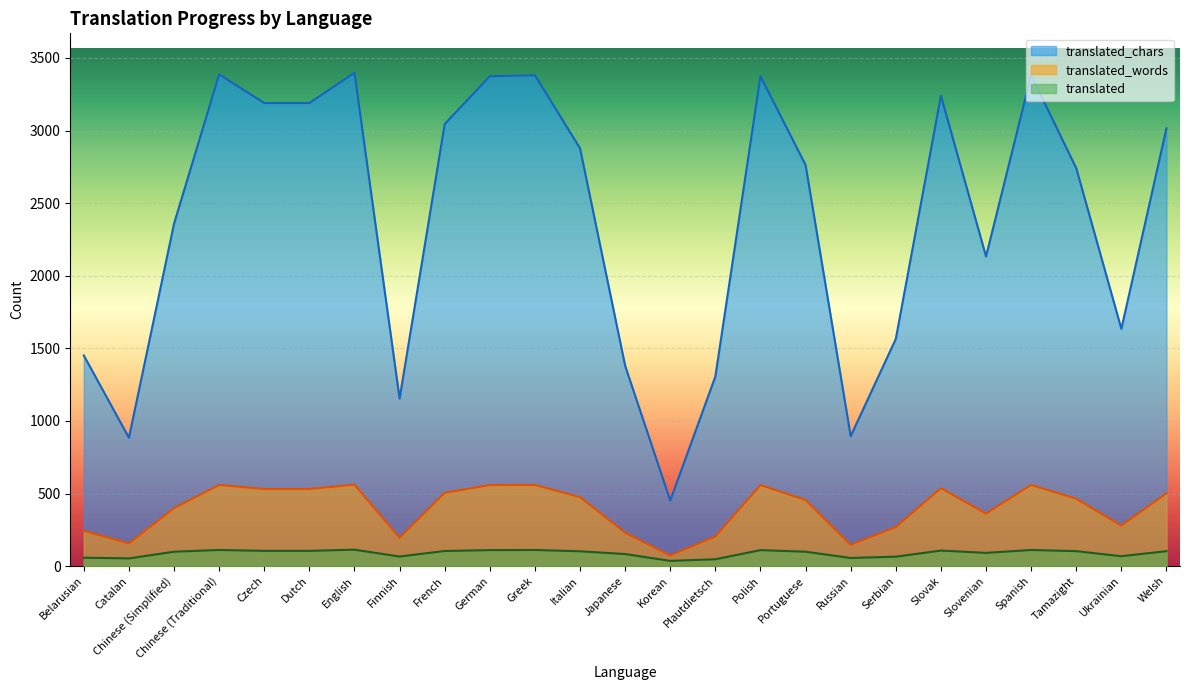

Reading left to right, transcribe all the data shown in this chart.

translated_chars: 1451	884	2359	3387	3190	3190	3398	1154	3045	3374	3381	2878	1380	451	1306	3374	2763	895	1565	3240	2133	3381	2741	1634	3016
translated_words: 243	156	399	559	531	531	561	195	505	558	559	475	230	73	204	558	455	146	269	537	362	559	464	279	501
translated: 58	53	99	111	105	105	113	66	104	110	111	102	83	36	47	110	99	56	65	107	91	111	103	68	103